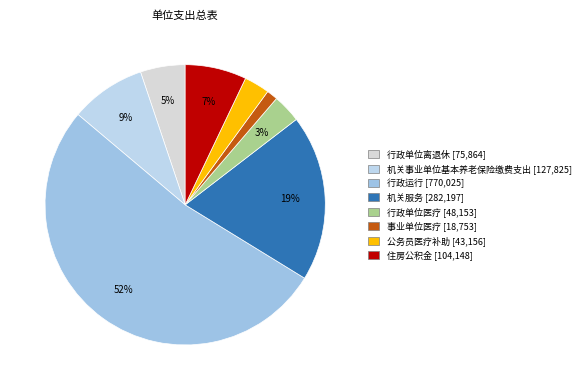

Does 公务员医疗补助 account for over 50% of the chart?

No